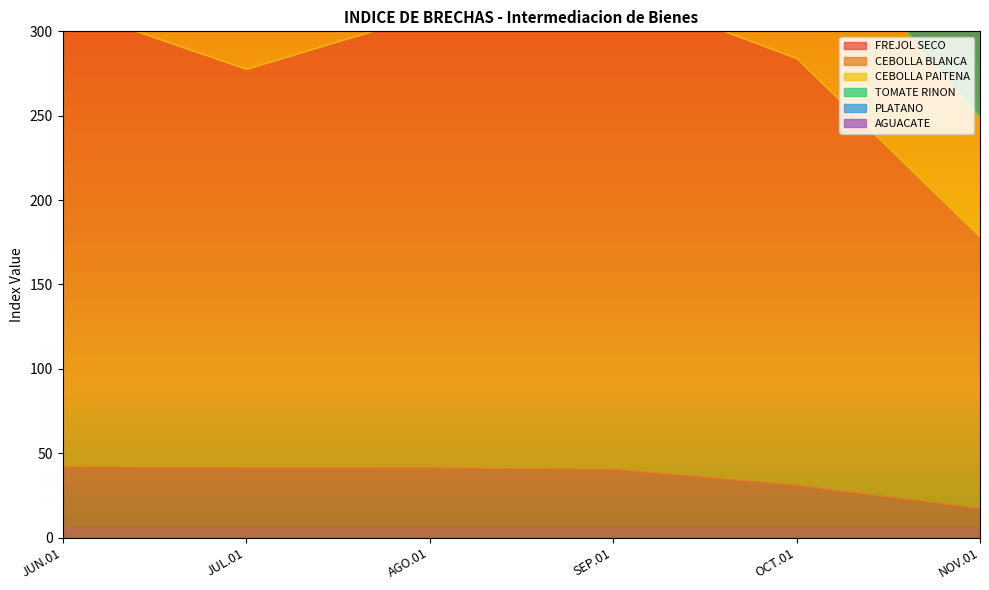

Which series has the largest total across all categories?

CEBOLLA BLANCA